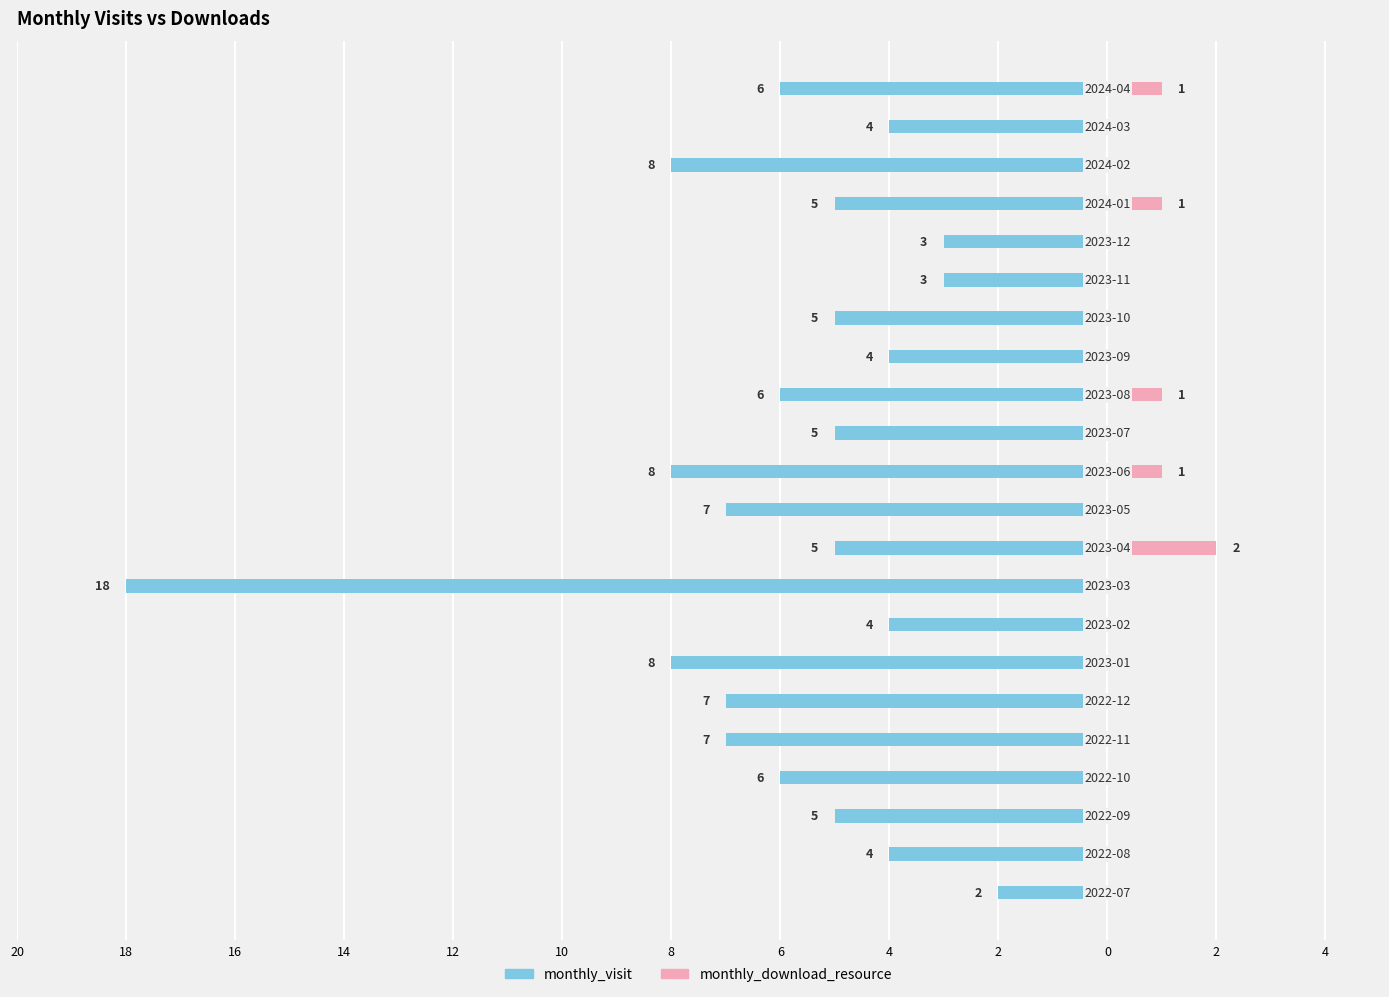

What is the sum of all monthly_download_resource values?

6